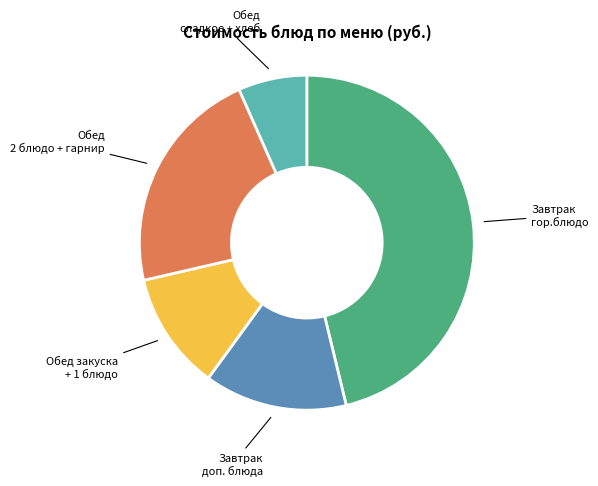

What is the smallest slice in the pie chart?

Обед сладкое + хлеб